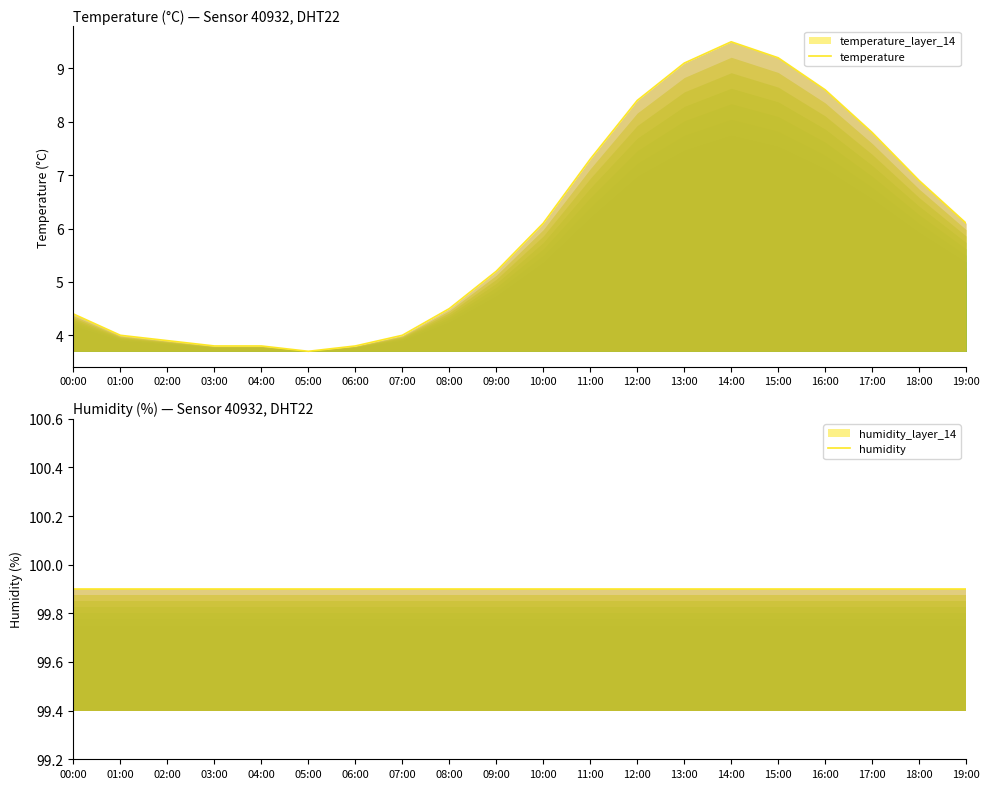

What is the value of the humidity point at the 11th from the left?

99.9